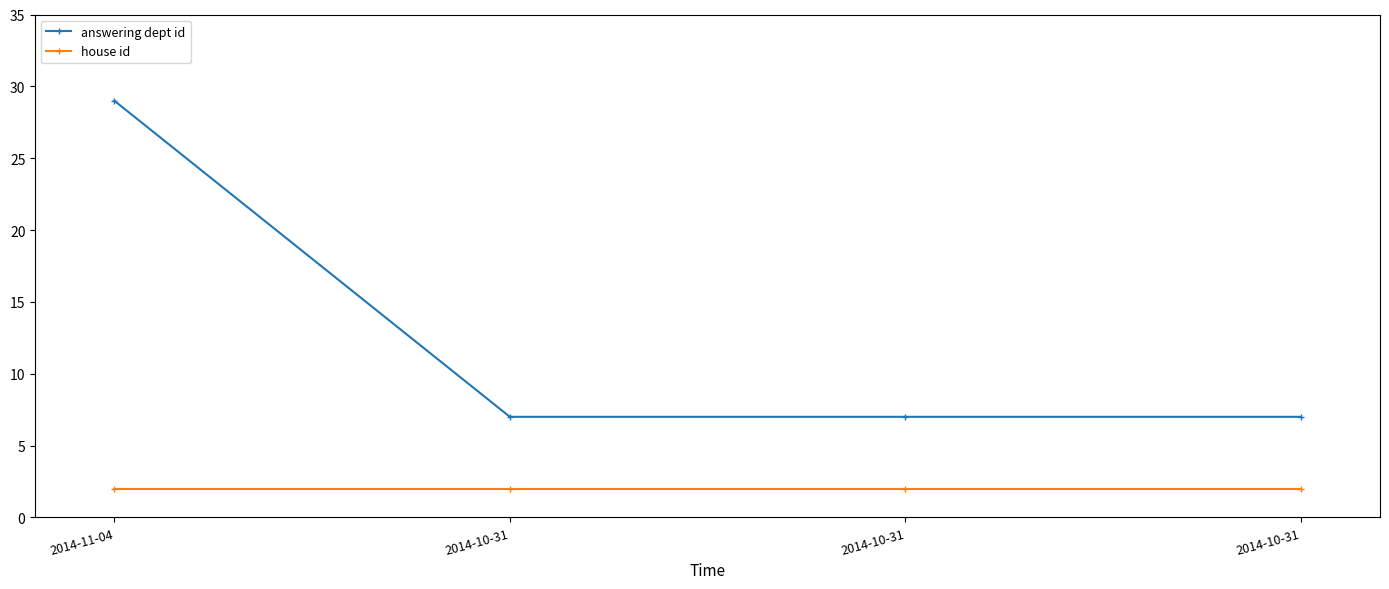

How many lines are shown in the chart?

2